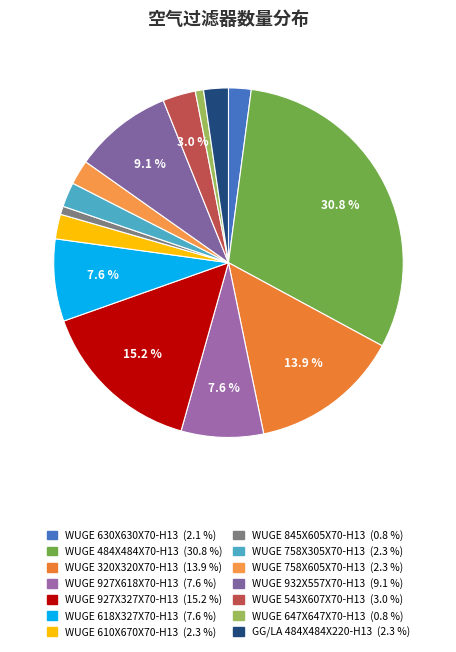

What percentage do WUGE 618X327X70-H13 and WUGE 647X647X70-H13 together represent?

8.4%